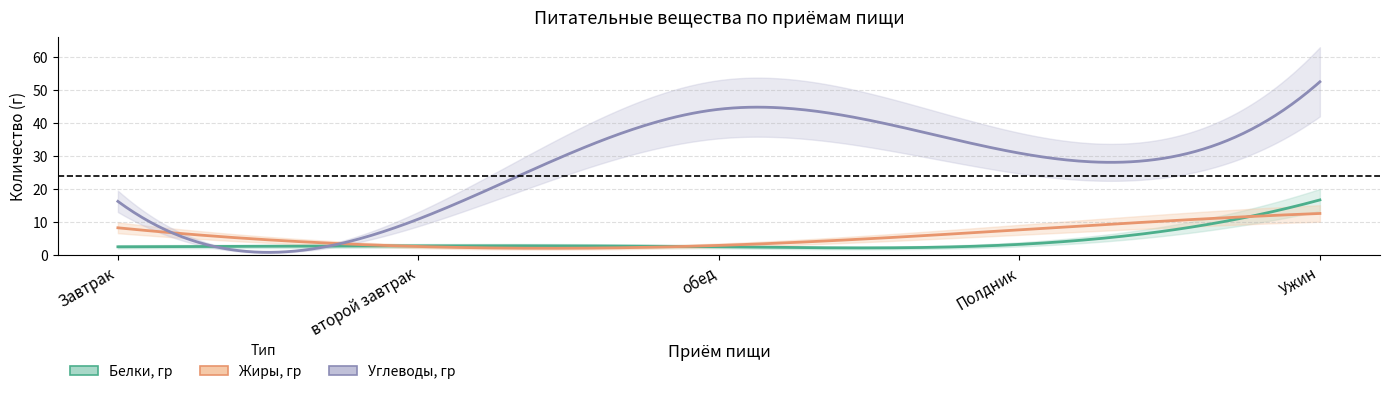

True or false: Углеводы, гр and Жиры, гр cross at least once.

False